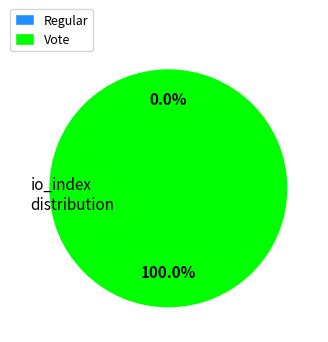

Is it true that Regular is 0% of the pie?

True